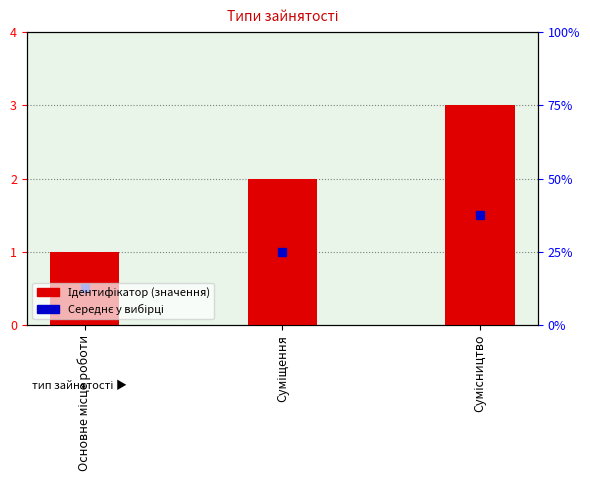

Rank the categories by value from lowest to highest.

Основне місце роботи, Суміщення, Сумісництво